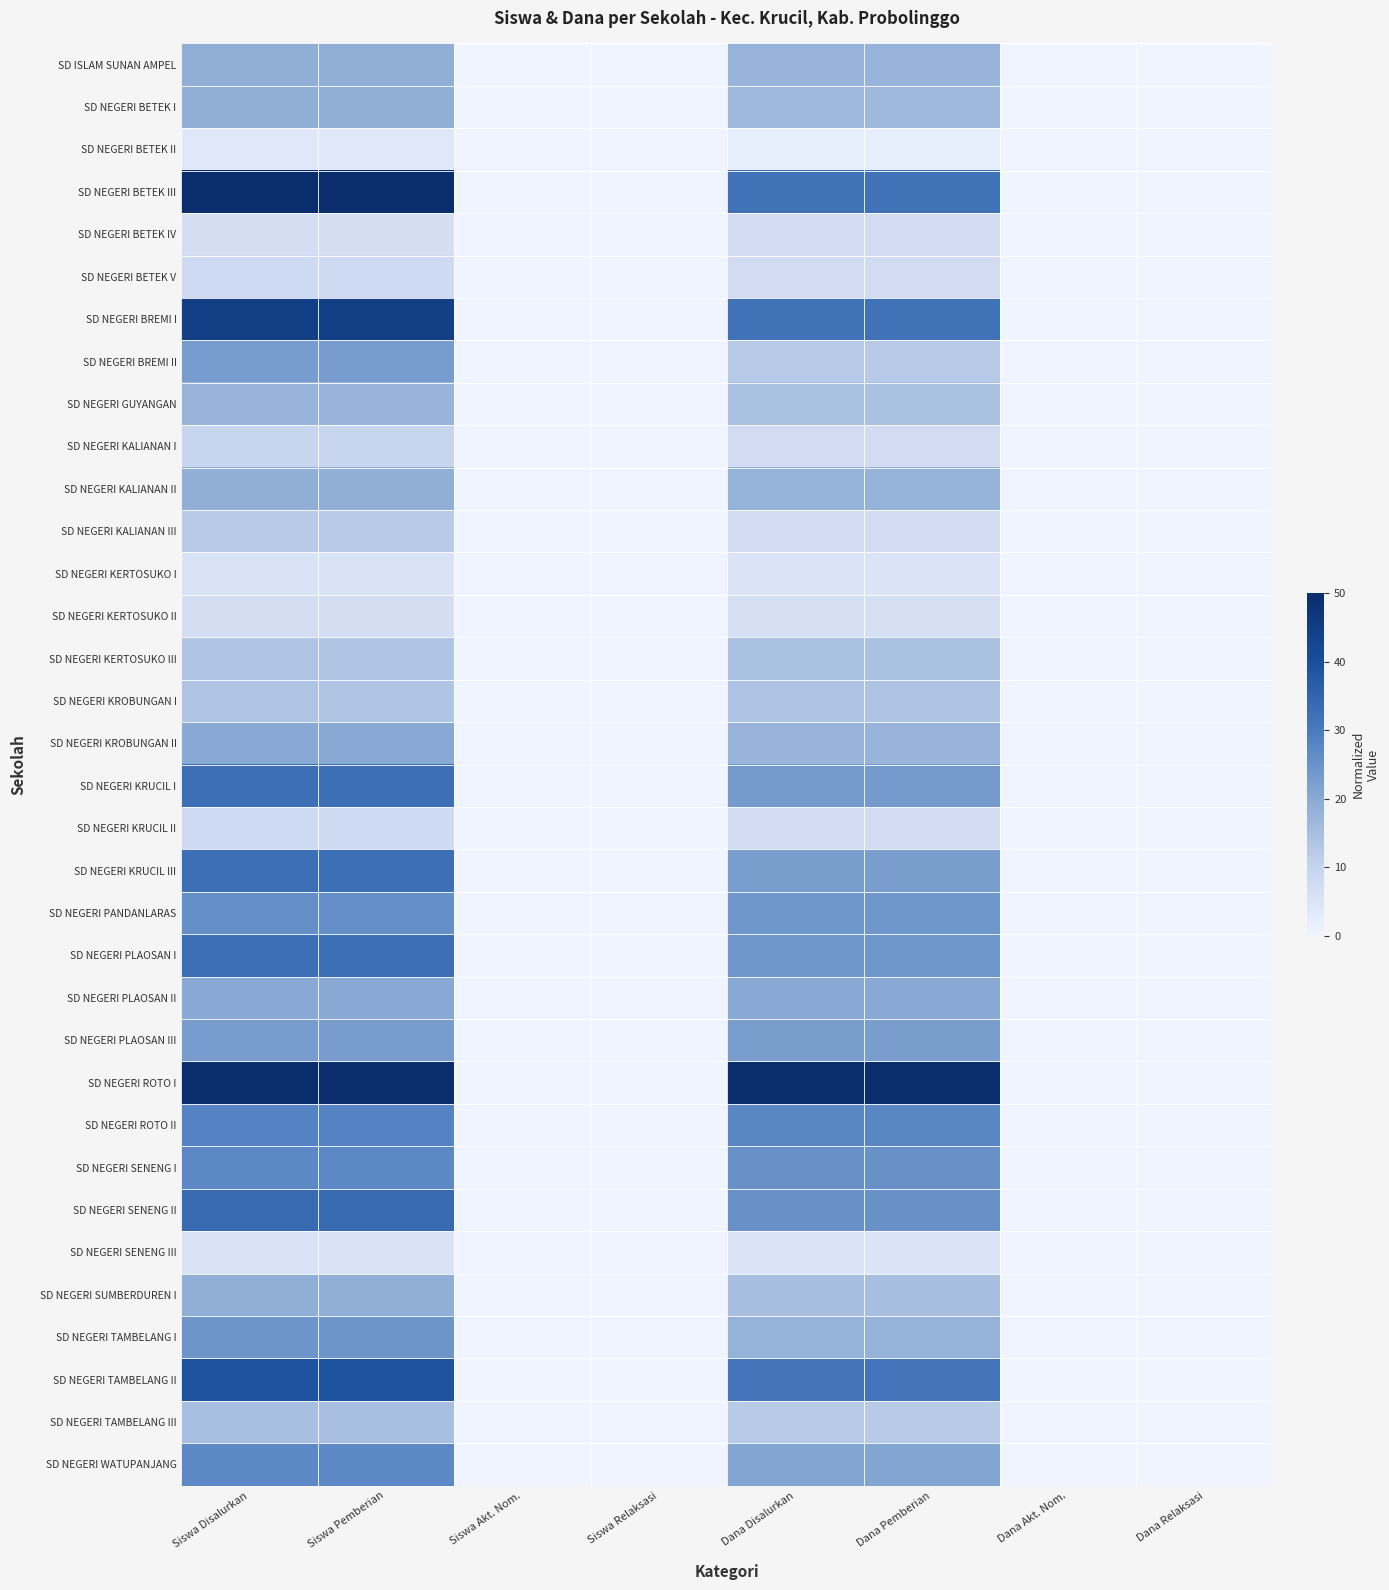

Reading right to left, extract all data points from this chart.

SD ISLAM SUNAN AMPEL: Dana Relaksasi=0.0	Dana Akt. Nom.=0.0	Dana Pemberian=17.4	Dana Disalurkan=17.4	Siswa Relaksasi=0.0	Siswa Akt. Nom.=0.0	Siswa Pemberian=18.9	Siswa Disalurkan=18.9
SD NEGERI BETEK I: Dana Relaksasi=0.0	Dana Akt. Nom.=0.0	Dana Pemberian=16.7	Dana Disalurkan=16.7	Siswa Relaksasi=0.0	Siswa Akt. Nom.=0.0	Siswa Pemberian=18.9	Siswa Disalurkan=18.9
SD NEGERI BETEK II: Dana Relaksasi=0.0	Dana Akt. Nom.=0.0	Dana Pemberian=2.2	Dana Disalurkan=2.2	Siswa Relaksasi=0.0	Siswa Akt. Nom.=0.0	Siswa Pemberian=4.1	Siswa Disalurkan=4.1
SD NEGERI BETEK III: Dana Relaksasi=0.0	Dana Akt. Nom.=0.0	Dana Pemberian=31.9	Dana Disalurkan=31.9	Siswa Relaksasi=0.0	Siswa Akt. Nom.=0.0	Siswa Pemberian=50.0	Siswa Disalurkan=50.0
SD NEGERI BETEK IV: Dana Relaksasi=0.0	Dana Akt. Nom.=0.0	Dana Pemberian=7.2	Dana Disalurkan=7.2	Siswa Relaksasi=0.0	Siswa Akt. Nom.=0.0	Siswa Pemberian=6.8	Siswa Disalurkan=6.8
SD NEGERI BETEK V: Dana Relaksasi=0.0	Dana Akt. Nom.=0.0	Dana Pemberian=7.2	Dana Disalurkan=7.2	Siswa Relaksasi=0.0	Siswa Akt. Nom.=0.0	Siswa Pemberian=8.1	Siswa Disalurkan=8.1
SD NEGERI BREMI I: Dana Relaksasi=0.0	Dana Akt. Nom.=0.0	Dana Pemberian=31.9	Dana Disalurkan=31.9	Siswa Relaksasi=0.0	Siswa Akt. Nom.=0.0	Siswa Pemberian=44.6	Siswa Disalurkan=44.6
SD NEGERI BREMI II: Dana Relaksasi=0.0	Dana Akt. Nom.=0.0	Dana Pemberian=12.3	Dana Disalurkan=12.3	Siswa Relaksasi=0.0	Siswa Akt. Nom.=0.0	Siswa Pemberian=23.0	Siswa Disalurkan=23.0
SD NEGERI GUYANGAN: Dana Relaksasi=0.0	Dana Akt. Nom.=0.0	Dana Pemberian=14.5	Dana Disalurkan=14.5	Siswa Relaksasi=0.0	Siswa Akt. Nom.=0.0	Siswa Pemberian=17.6	Siswa Disalurkan=17.6
SD NEGERI KALIANAN I: Dana Relaksasi=0.0	Dana Akt. Nom.=0.0	Dana Pemberian=7.2	Dana Disalurkan=7.2	Siswa Relaksasi=0.0	Siswa Akt. Nom.=0.0	Siswa Pemberian=9.5	Siswa Disalurkan=9.5
SD NEGERI KALIANAN II: Dana Relaksasi=0.0	Dana Akt. Nom.=0.0	Dana Pemberian=18.1	Dana Disalurkan=18.1	Siswa Relaksasi=0.0	Siswa Akt. Nom.=0.0	Siswa Pemberian=18.9	Siswa Disalurkan=18.9
SD NEGERI KALIANAN III: Dana Relaksasi=0.0	Dana Akt. Nom.=0.0	Dana Pemberian=7.2	Dana Disalurkan=7.2	Siswa Relaksasi=0.0	Siswa Akt. Nom.=0.0	Siswa Pemberian=12.2	Siswa Disalurkan=12.2
SD NEGERI KERTOSUKO I: Dana Relaksasi=0.0	Dana Akt. Nom.=0.0	Dana Pemberian=5.1	Dana Disalurkan=5.1	Siswa Relaksasi=0.0	Siswa Akt. Nom.=0.0	Siswa Pemberian=5.4	Siswa Disalurkan=5.4
SD NEGERI KERTOSUKO II: Dana Relaksasi=0.0	Dana Akt. Nom.=0.0	Dana Pemberian=6.5	Dana Disalurkan=6.5	Siswa Relaksasi=0.0	Siswa Akt. Nom.=0.0	Siswa Pemberian=6.8	Siswa Disalurkan=6.8
SD NEGERI KERTOSUKO III: Dana Relaksasi=0.0	Dana Akt. Nom.=0.0	Dana Pemberian=14.5	Dana Disalurkan=14.5	Siswa Relaksasi=0.0	Siswa Akt. Nom.=0.0	Siswa Pemberian=13.5	Siswa Disalurkan=13.5
SD NEGERI KROBUNGAN I: Dana Relaksasi=0.0	Dana Akt. Nom.=0.0	Dana Pemberian=13.8	Dana Disalurkan=13.8	Siswa Relaksasi=0.0	Siswa Akt. Nom.=0.0	Siswa Pemberian=13.5	Siswa Disalurkan=13.5
SD NEGERI KROBUNGAN II: Dana Relaksasi=0.0	Dana Akt. Nom.=0.0	Dana Pemberian=17.4	Dana Disalurkan=17.4	Siswa Relaksasi=0.0	Siswa Akt. Nom.=0.0	Siswa Pemberian=20.3	Siswa Disalurkan=20.3
SD NEGERI KRUCIL I: Dana Relaksasi=0.0	Dana Akt. Nom.=0.0	Dana Pemberian=23.2	Dana Disalurkan=23.2	Siswa Relaksasi=0.0	Siswa Akt. Nom.=0.0	Siswa Pemberian=32.4	Siswa Disalurkan=32.4
SD NEGERI KRUCIL II: Dana Relaksasi=0.0	Dana Akt. Nom.=0.0	Dana Pemberian=7.2	Dana Disalurkan=7.2	Siswa Relaksasi=0.0	Siswa Akt. Nom.=0.0	Siswa Pemberian=8.1	Siswa Disalurkan=8.1
SD NEGERI KRUCIL III: Dana Relaksasi=0.0	Dana Akt. Nom.=0.0	Dana Pemberian=22.5	Dana Disalurkan=22.5	Siswa Relaksasi=0.0	Siswa Akt. Nom.=0.0	Siswa Pemberian=32.4	Siswa Disalurkan=32.4
SD NEGERI PANDANLARAS: Dana Relaksasi=0.0	Dana Akt. Nom.=0.0	Dana Pemberian=23.9	Dana Disalurkan=23.9	Siswa Relaksasi=0.0	Siswa Akt. Nom.=0.0	Siswa Pemberian=25.7	Siswa Disalurkan=25.7
SD NEGERI PLAOSAN I: Dana Relaksasi=0.0	Dana Akt. Nom.=0.0	Dana Pemberian=23.9	Dana Disalurkan=23.9	Siswa Relaksasi=0.0	Siswa Akt. Nom.=0.0	Siswa Pemberian=32.4	Siswa Disalurkan=32.4
SD NEGERI PLAOSAN II: Dana Relaksasi=0.0	Dana Akt. Nom.=0.0	Dana Pemberian=20.3	Dana Disalurkan=20.3	Siswa Relaksasi=0.0	Siswa Akt. Nom.=0.0	Siswa Pemberian=20.3	Siswa Disalurkan=20.3
SD NEGERI PLAOSAN III: Dana Relaksasi=0.0	Dana Akt. Nom.=0.0	Dana Pemberian=22.5	Dana Disalurkan=22.5	Siswa Relaksasi=0.0	Siswa Akt. Nom.=0.0	Siswa Pemberian=23.0	Siswa Disalurkan=23.0
SD NEGERI ROTO I: Dana Relaksasi=0.0	Dana Akt. Nom.=0.0	Dana Pemberian=50.0	Dana Disalurkan=50.0	Siswa Relaksasi=0.0	Siswa Akt. Nom.=0.0	Siswa Pemberian=50.0	Siswa Disalurkan=50.0
SD NEGERI ROTO II: Dana Relaksasi=0.0	Dana Akt. Nom.=0.0	Dana Pemberian=27.5	Dana Disalurkan=27.5	Siswa Relaksasi=0.0	Siswa Akt. Nom.=0.0	Siswa Pemberian=28.4	Siswa Disalurkan=28.4
SD NEGERI SENENG I: Dana Relaksasi=0.0	Dana Akt. Nom.=0.0	Dana Pemberian=25.4	Dana Disalurkan=25.4	Siswa Relaksasi=0.0	Siswa Akt. Nom.=0.0	Siswa Pemberian=27.0	Siswa Disalurkan=27.0
SD NEGERI SENENG II: Dana Relaksasi=0.0	Dana Akt. Nom.=0.0	Dana Pemberian=25.4	Dana Disalurkan=25.4	Siswa Relaksasi=0.0	Siswa Akt. Nom.=0.0	Siswa Pemberian=33.8	Siswa Disalurkan=33.8
SD NEGERI SENENG III: Dana Relaksasi=0.0	Dana Akt. Nom.=0.0	Dana Pemberian=5.1	Dana Disalurkan=5.1	Siswa Relaksasi=0.0	Siswa Akt. Nom.=0.0	Siswa Pemberian=5.4	Siswa Disalurkan=5.4
SD NEGERI SUMBERDUREN I: Dana Relaksasi=0.0	Dana Akt. Nom.=0.0	Dana Pemberian=15.2	Dana Disalurkan=15.2	Siswa Relaksasi=0.0	Siswa Akt. Nom.=0.0	Siswa Pemberian=18.9	Siswa Disalurkan=18.9
SD NEGERI TAMBELANG I: Dana Relaksasi=0.0	Dana Akt. Nom.=0.0	Dana Pemberian=18.1	Dana Disalurkan=18.1	Siswa Relaksasi=0.0	Siswa Akt. Nom.=0.0	Siswa Pemberian=24.3	Siswa Disalurkan=24.3
SD NEGERI TAMBELANG II: Dana Relaksasi=0.0	Dana Akt. Nom.=0.0	Dana Pemberian=31.2	Dana Disalurkan=31.2	Siswa Relaksasi=0.0	Siswa Akt. Nom.=0.0	Siswa Pemberian=39.2	Siswa Disalurkan=39.2
SD NEGERI TAMBELANG III: Dana Relaksasi=0.0	Dana Akt. Nom.=0.0	Dana Pemberian=12.3	Dana Disalurkan=12.3	Siswa Relaksasi=0.0	Siswa Akt. Nom.=0.0	Siswa Pemberian=14.9	Siswa Disalurkan=14.9
SD NEGERI WATUPANJANG: Dana Relaksasi=0.0	Dana Akt. Nom.=0.0	Dana Pemberian=21.0	Dana Disalurkan=21.0	Siswa Relaksasi=0.0	Siswa Akt. Nom.=0.0	Siswa Pemberian=27.0	Siswa Disalurkan=27.0